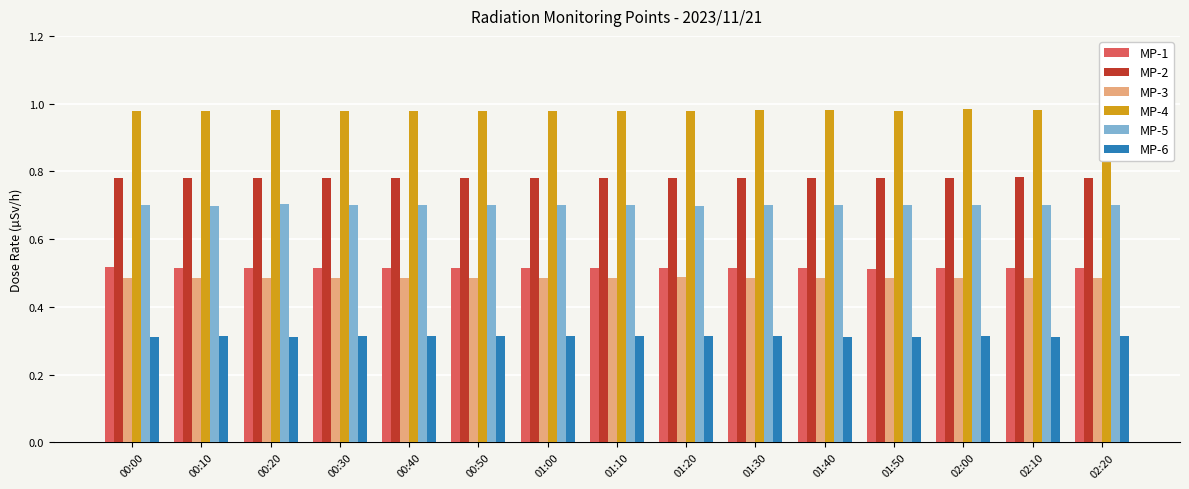

At which category is the sum across all series the highest?

01:30